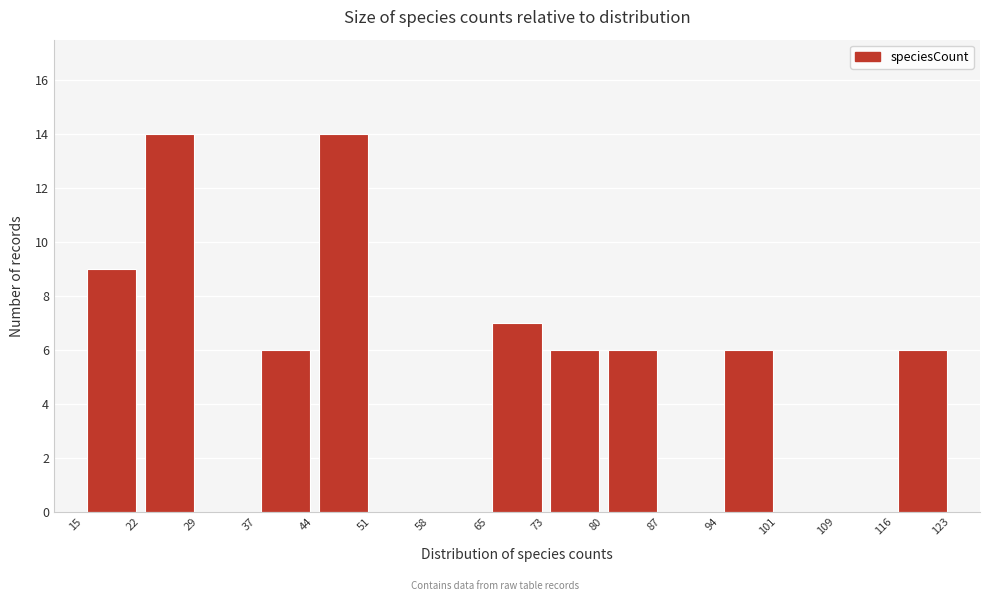

Reading left to right, list every bar in this chart as the range it spans on the x-axis followed by its height. The values are not printed on the chart, so give them approximately, as read against the axis.

15 to 22: 9
22 to 29: 14
29 to 37: 0
37 to 44: 6
44 to 51: 14
51 to 58: 0
58 to 65: 0
65 to 73: 7
73 to 80: 6
80 to 87: 6
87 to 94: 0
94 to 101: 6
101 to 109: 0
109 to 116: 0
116 to 123: 6